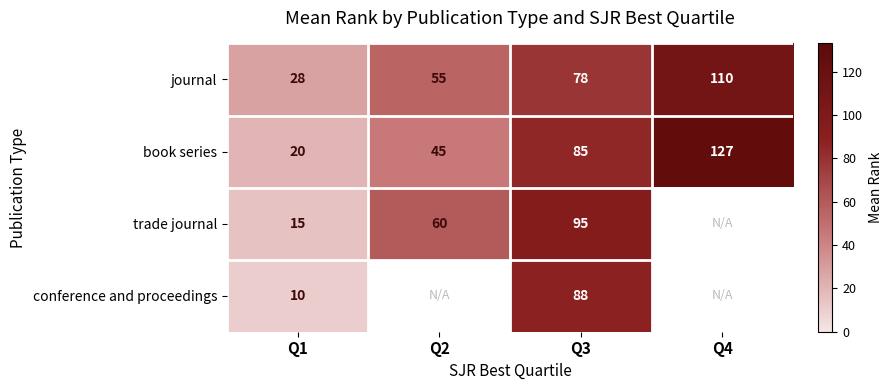

At Q1, list the series in order from largest to smallest.

journal, book series, trade journal, conference and proceedings